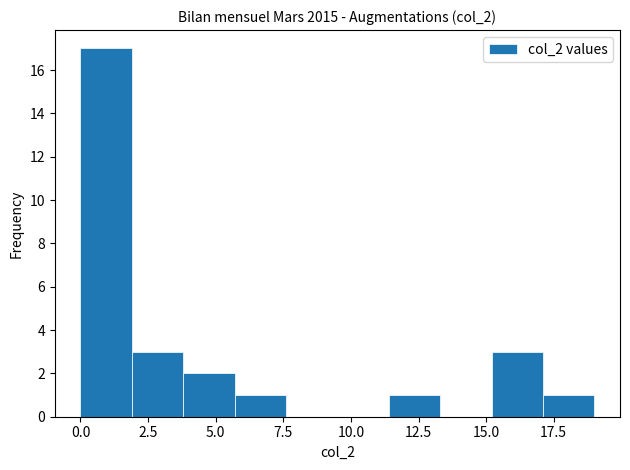

Read against the x-axis, roughly where is the centre of the tallest bar?

1.0